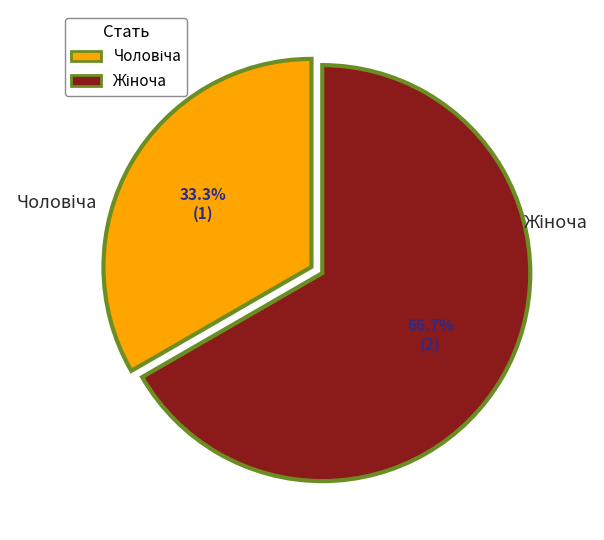

Is there a majority slice in this chart?

Yes